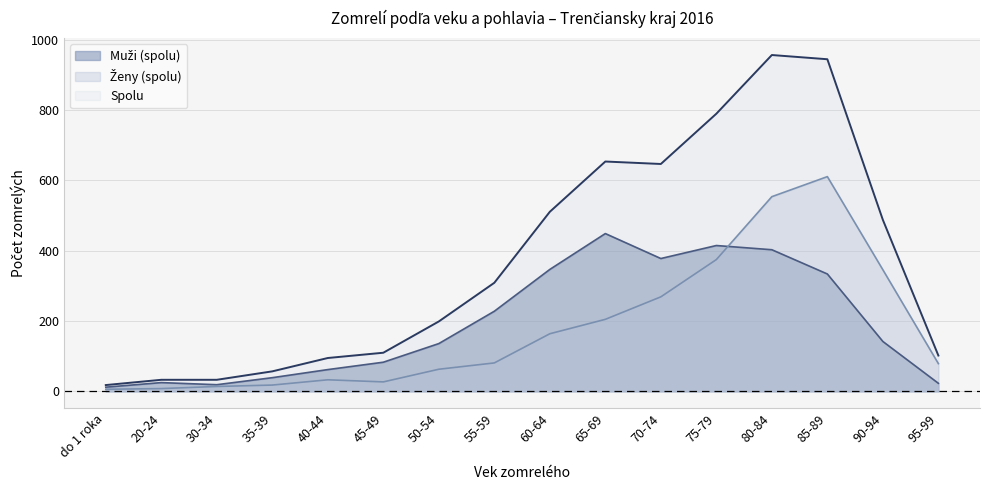

Which series has the widest spread of values?

Spolu